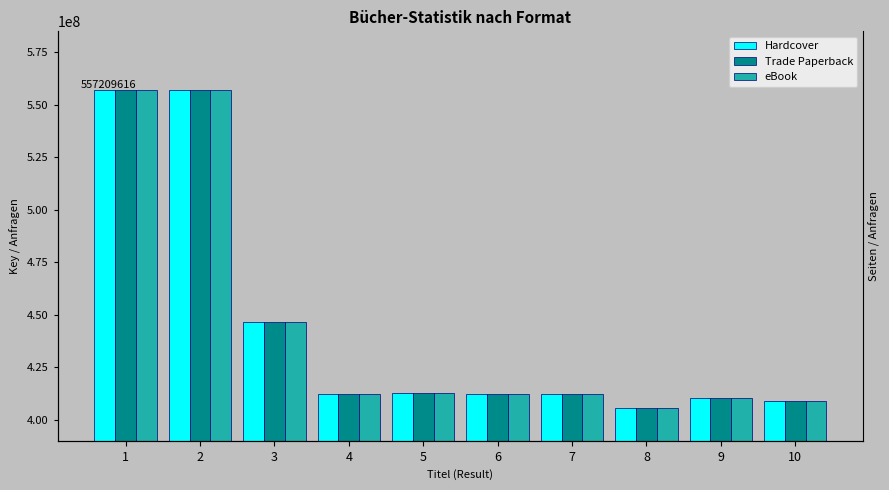

Reading left to right, transcribe all the data shown in this chart.

Hardcover: 557207827	557209616	446825174	412432895	412827420	412409729	412260562	405848622	410422909	409162904
Trade Paperback: 557207827	557209616	446825174	412432895	412827420	412409729	412260562	405848622	410422909	409162904
eBook: 557207827	557209616	446825174	412432895	412827420	412409729	412260562	405848622	410422909	409162904